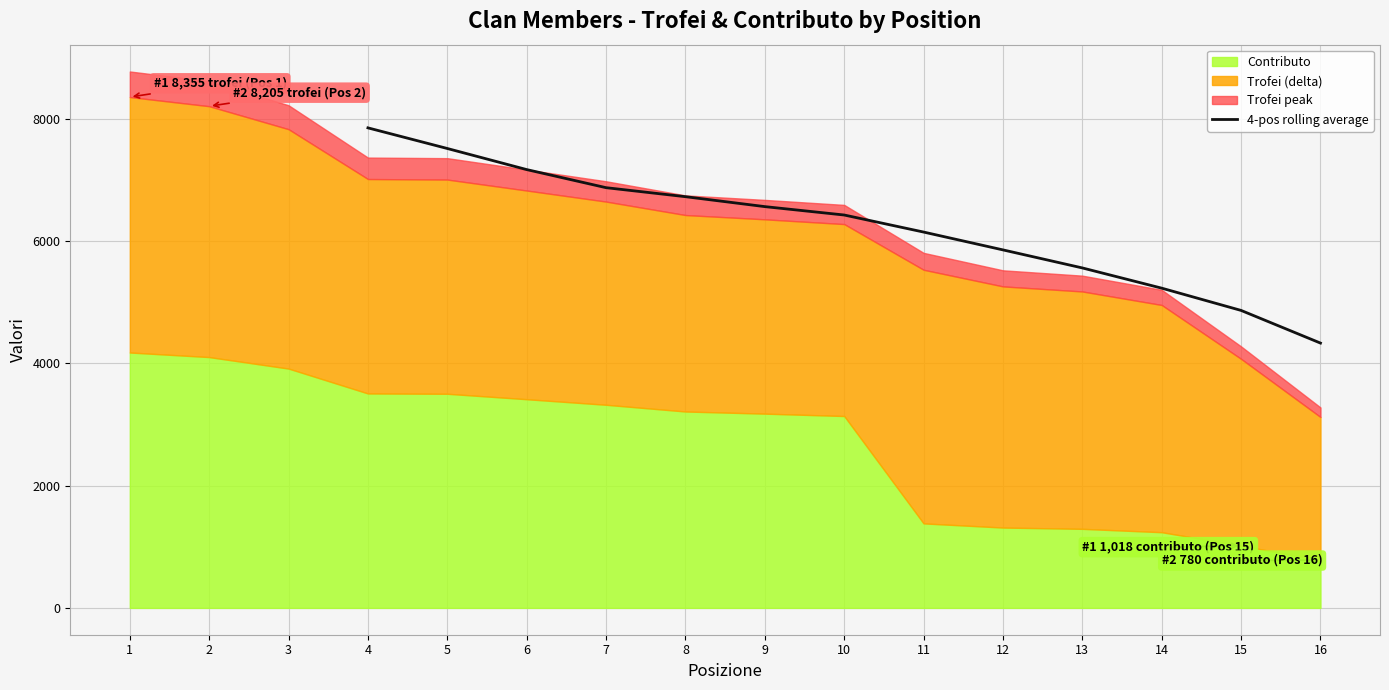

What is the lowest value of the 4-pos rolling average series?

4331.0